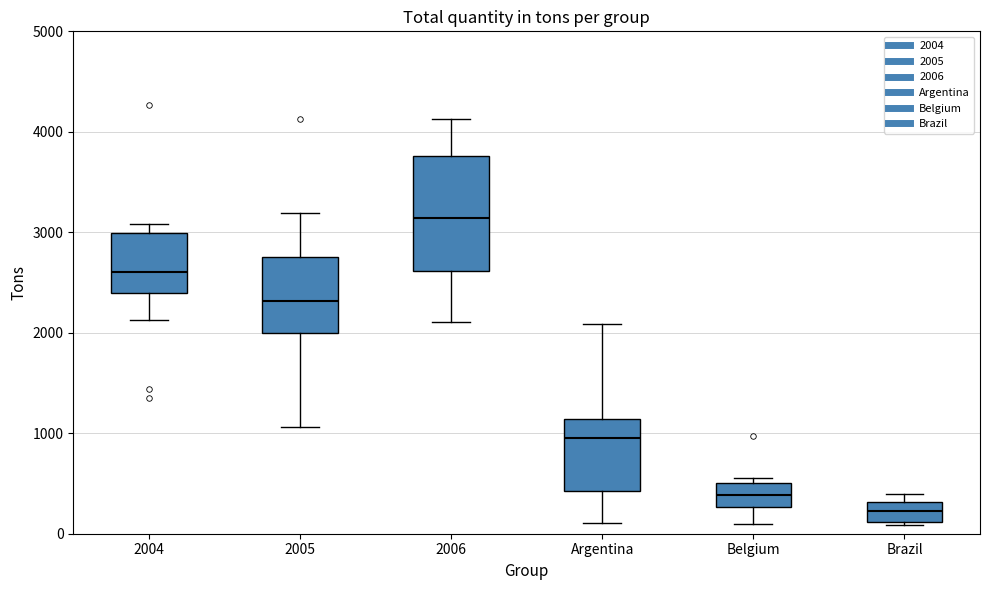

Which box's median line is the lowest?

Brazil